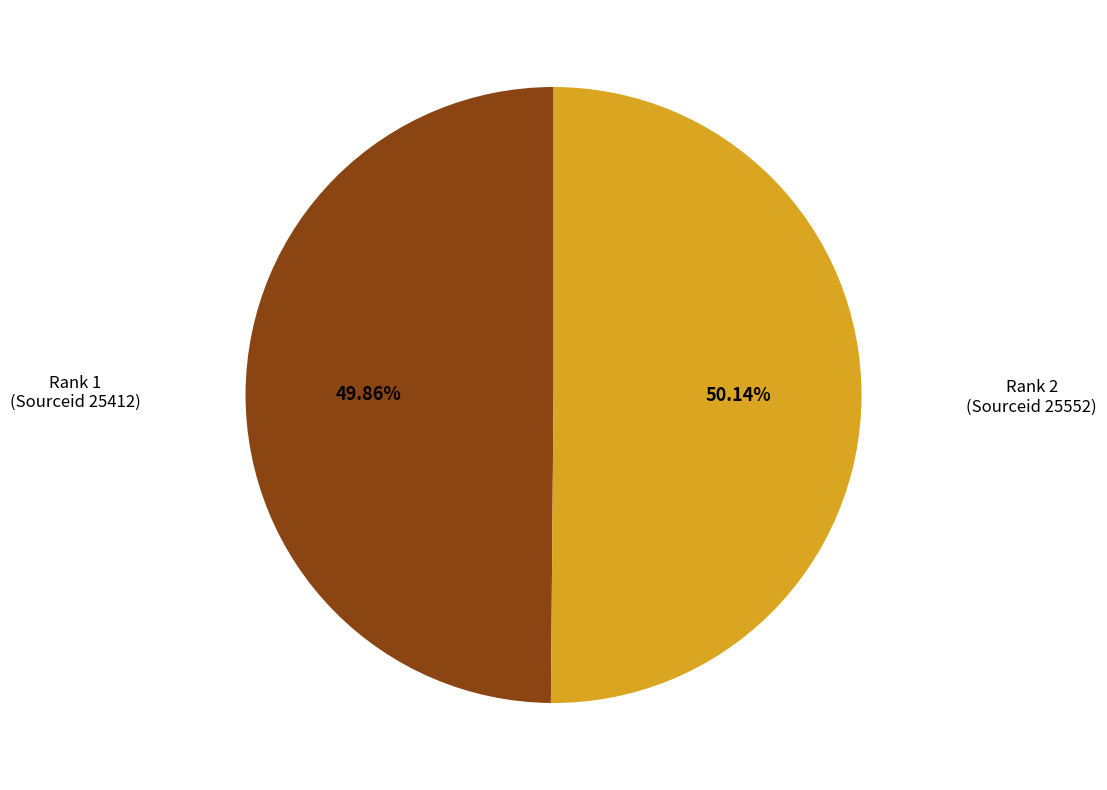

How many slices are in this pie chart?

2